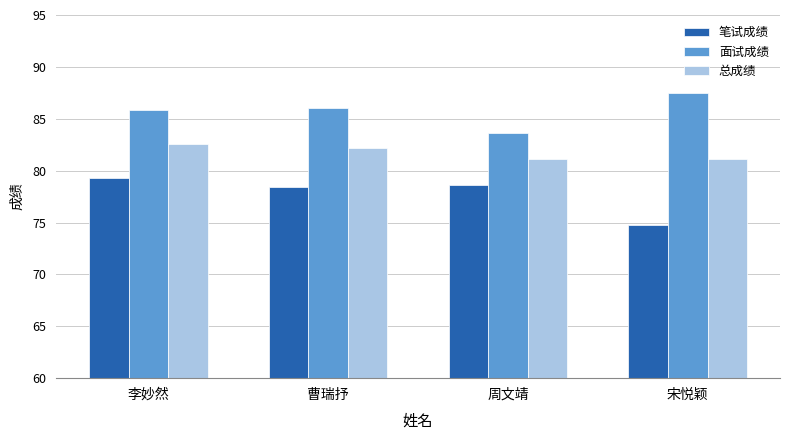

Is the value of 面试成绩 at 曹瑞抒 greater than the value of 总成绩 at 曹瑞抒?

Yes